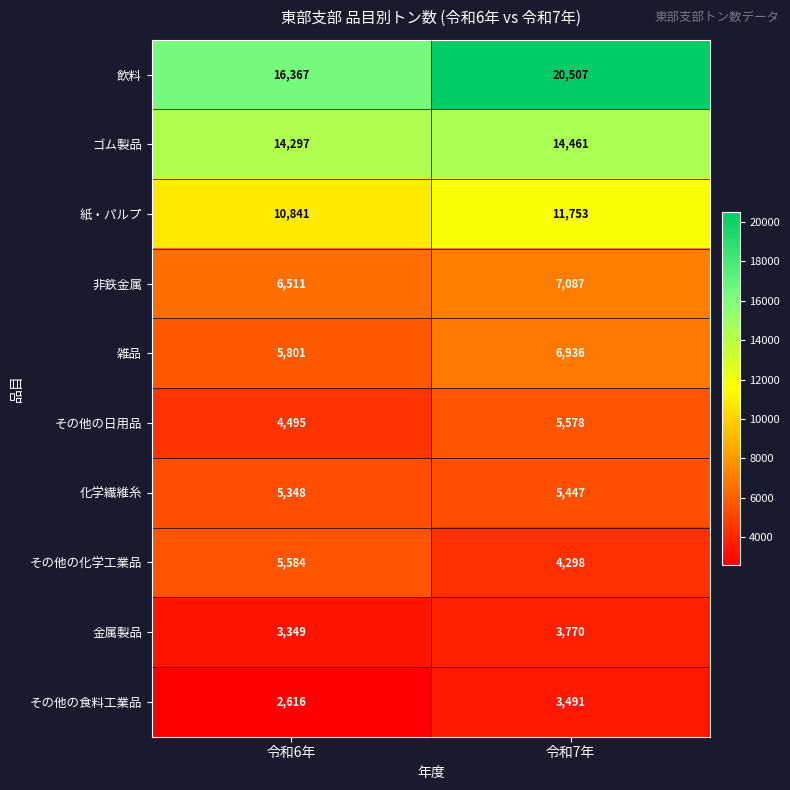

At which category is the sum across all series the highest?

令和7年